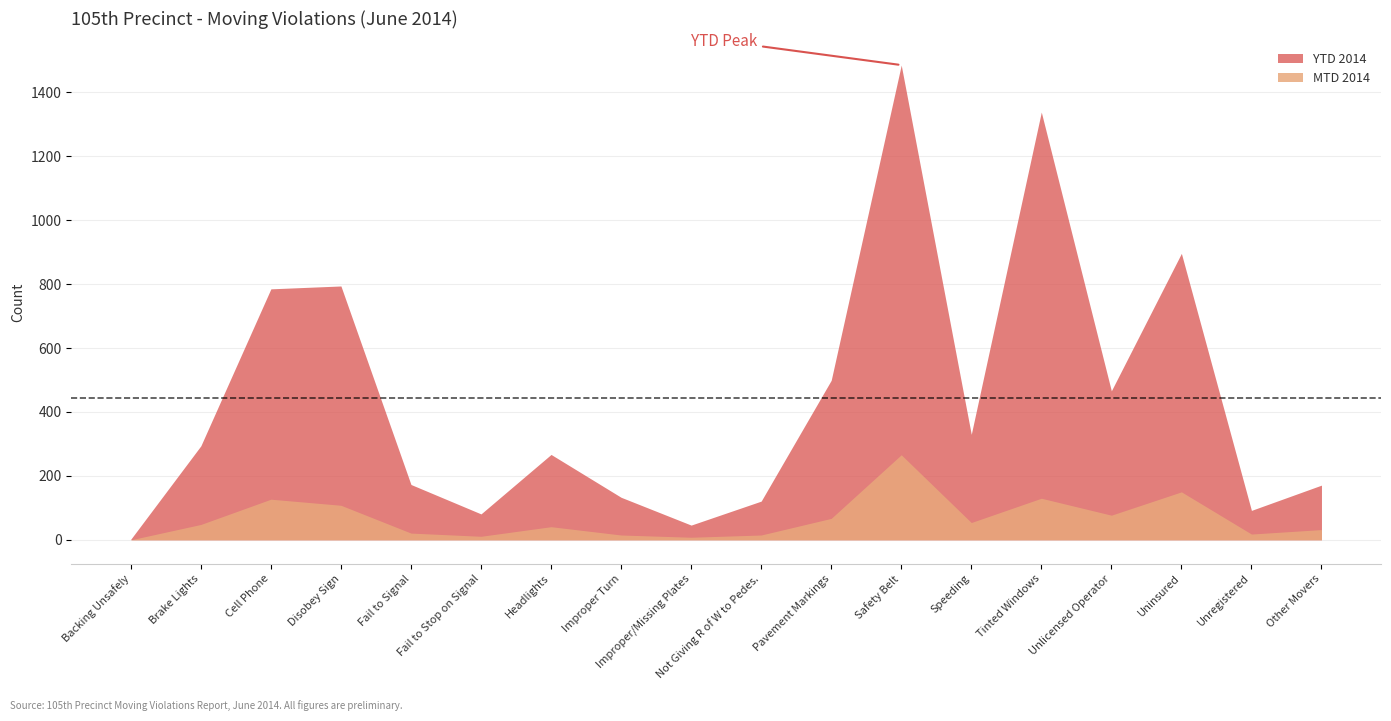

Where is the first local minimum for YTD 2014?

Fail to Stop on Signal